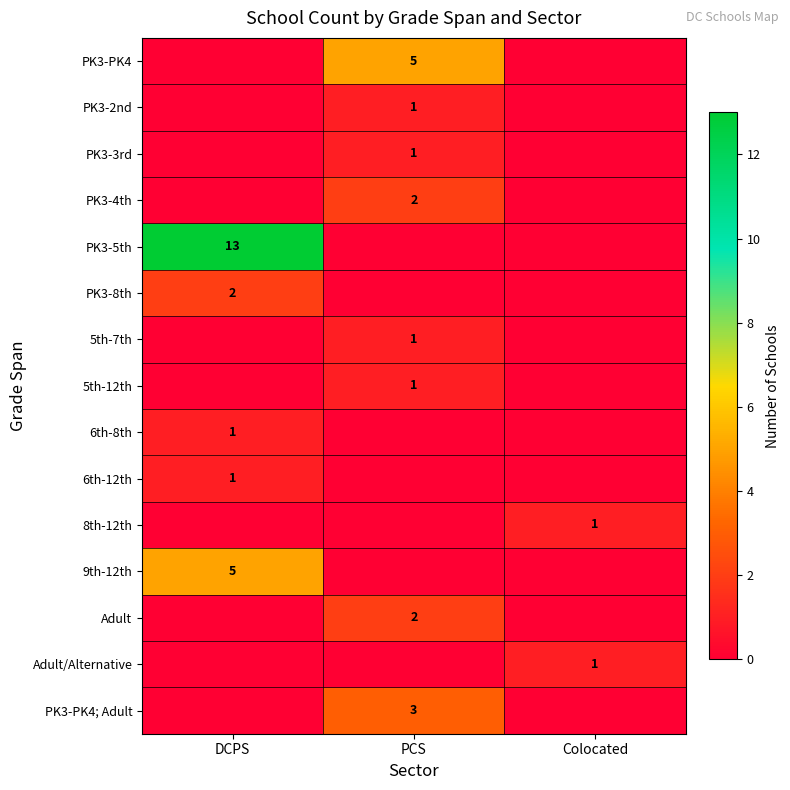

True or false: PK3-8th has a value of 2 at DCPS.

True